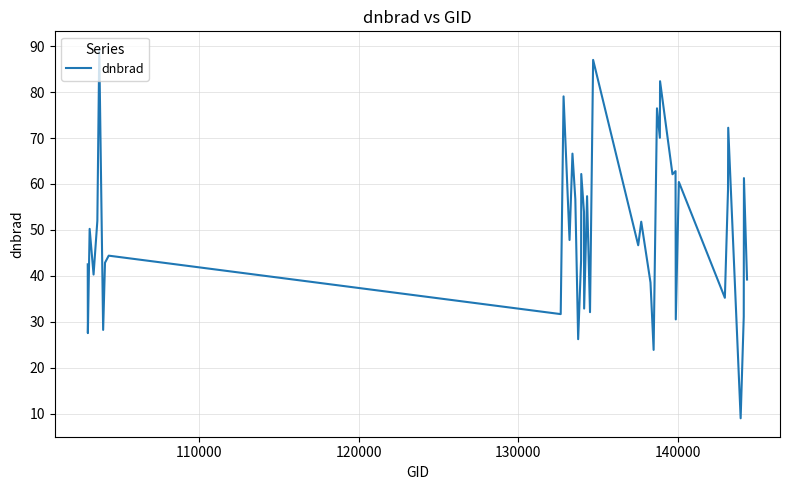

What is the smallest value displayed?

9.0